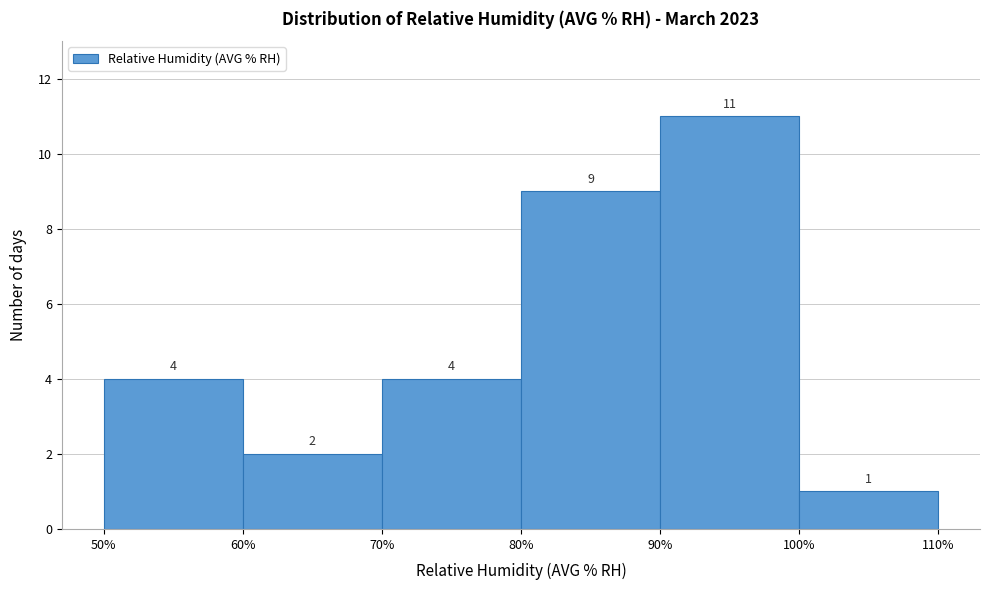

How tall is the bar that spans 100% to 110% on the x-axis?

1